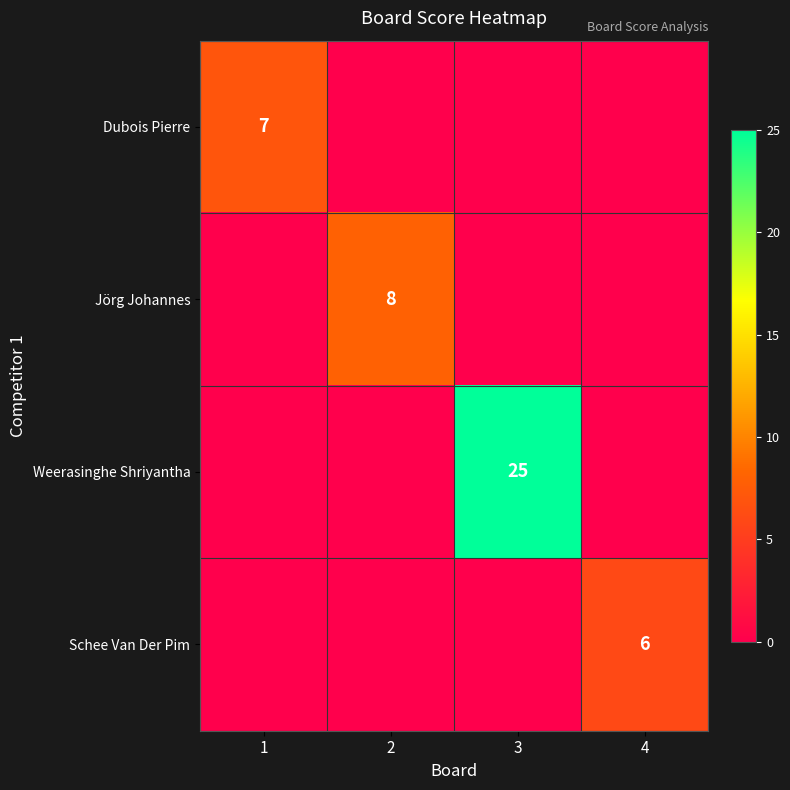

At how many categories does at least one series exceed 22?

1